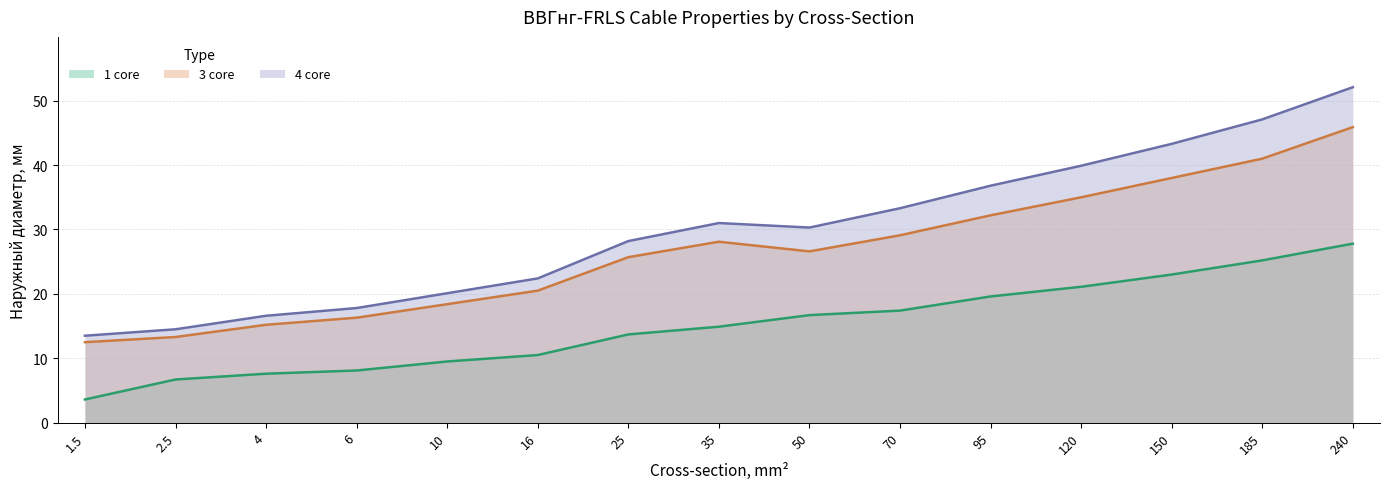

Reading left to right, extract all data points from this chart.

1 core - Outer diameter: 3.6	6.7	7.6	8.1	9.5	10.5	13.7	14.9	16.7	17.4	19.6	21.1	23.0	25.2	27.8
3 core - Outer diameter: 12.5	13.3	15.2	16.3	18.4	20.5	25.7	28.1	26.6	29.1	32.2	35.0	38.0	41.0	45.9
4 core - Outer diameter: 13.5	14.5	16.6	17.8	20.1	22.4	28.2	31.0	30.3	33.3	36.8	39.9	43.3	47.1	52.1